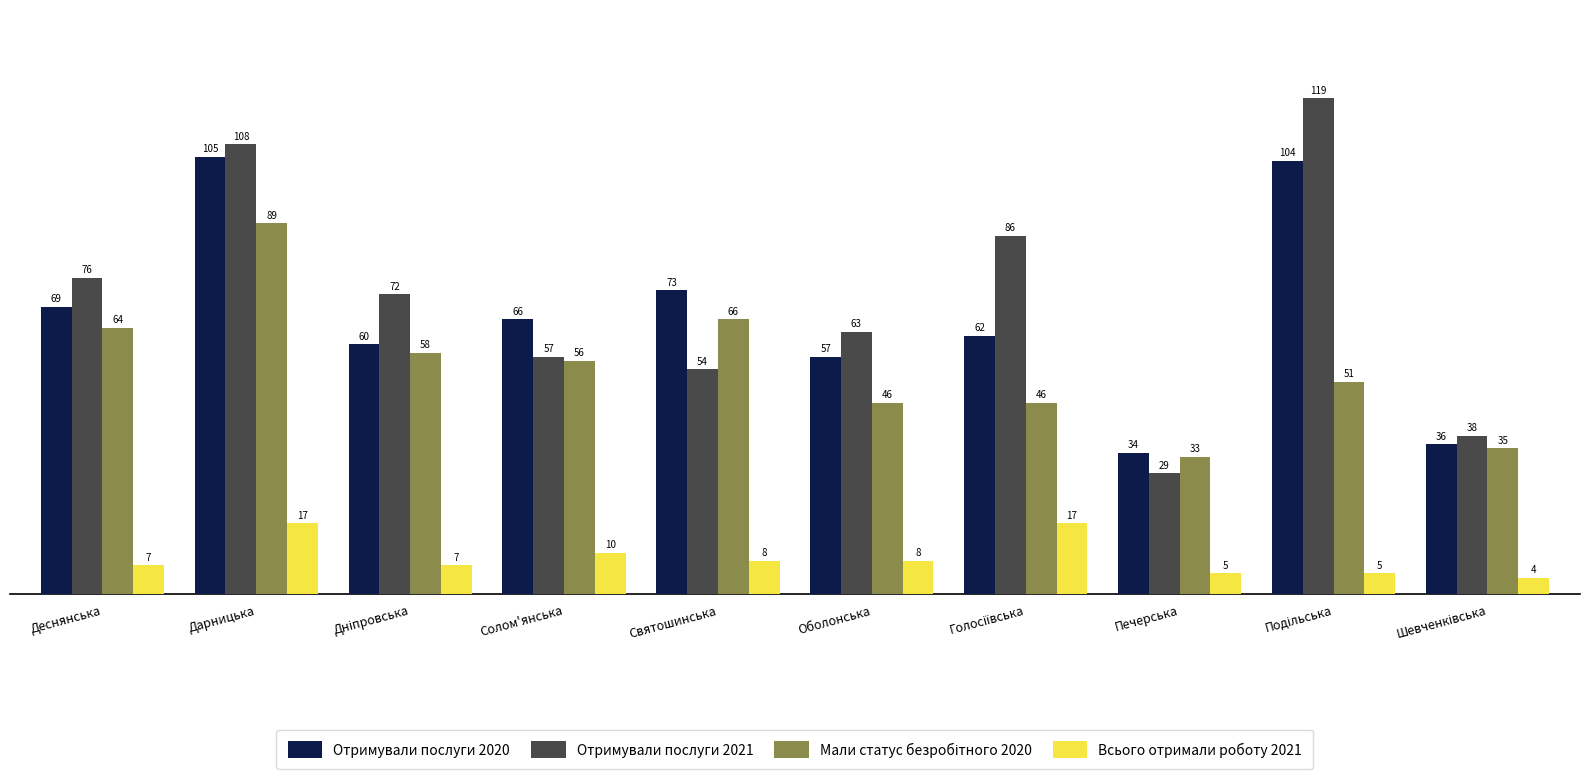

What is the label of the 6th bar from the left?

Оболонська